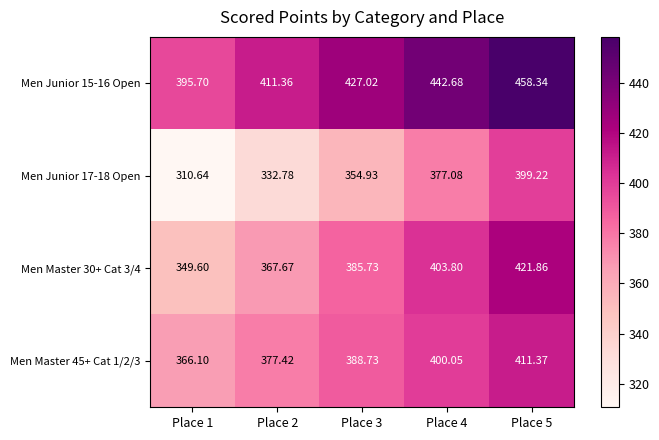

At which category does the chart reach its minimum across all series?

Place 1